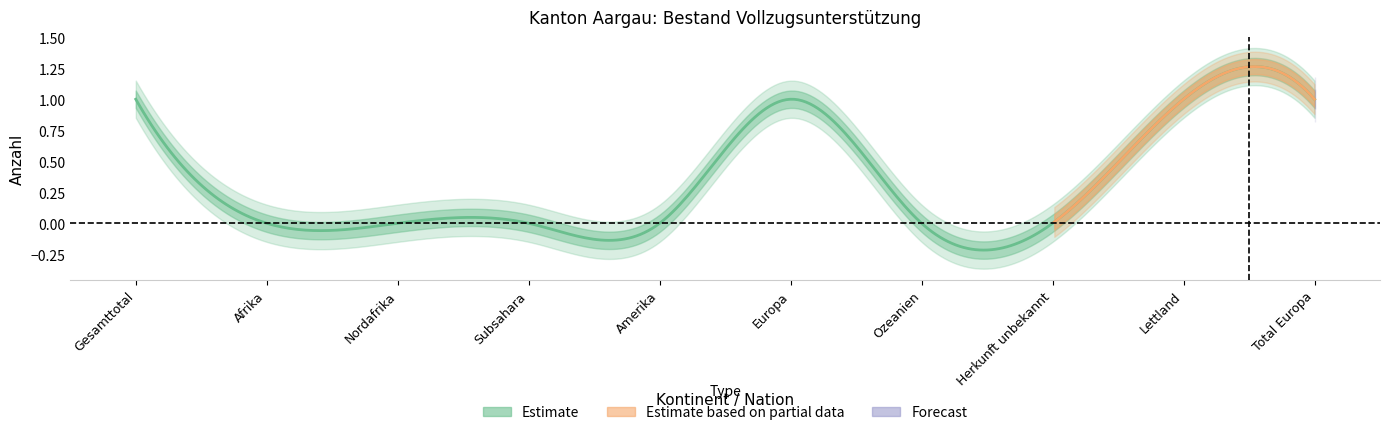

What is the label of the 2nd point from the left?

Afrika